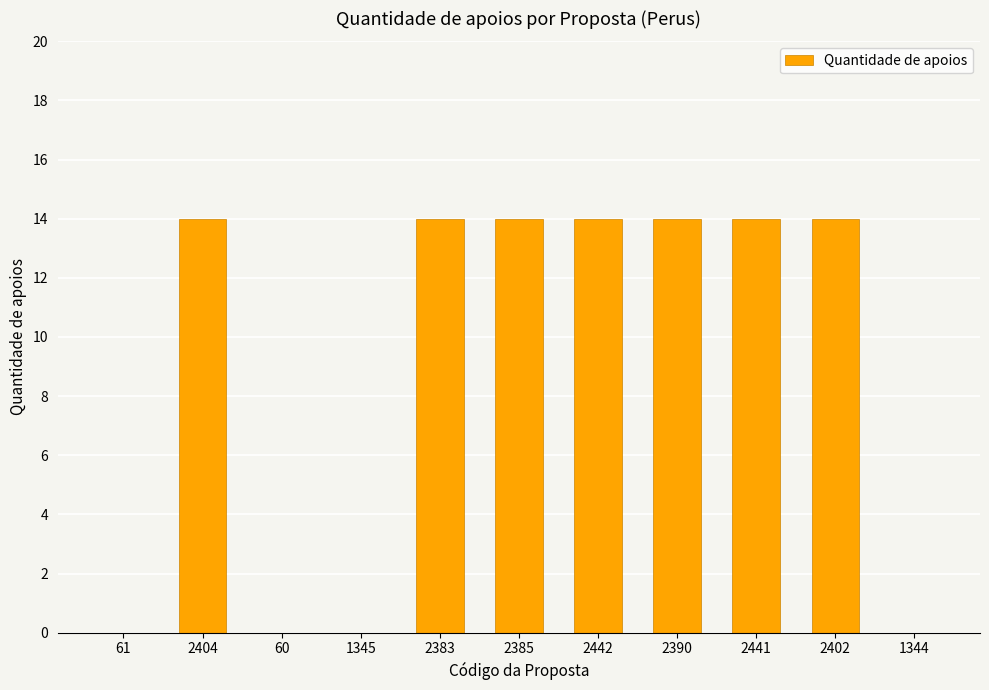

Reading left to right, transcribe all the data shown in this chart.

0	14	0	0	14	14	14	14	14	14	0